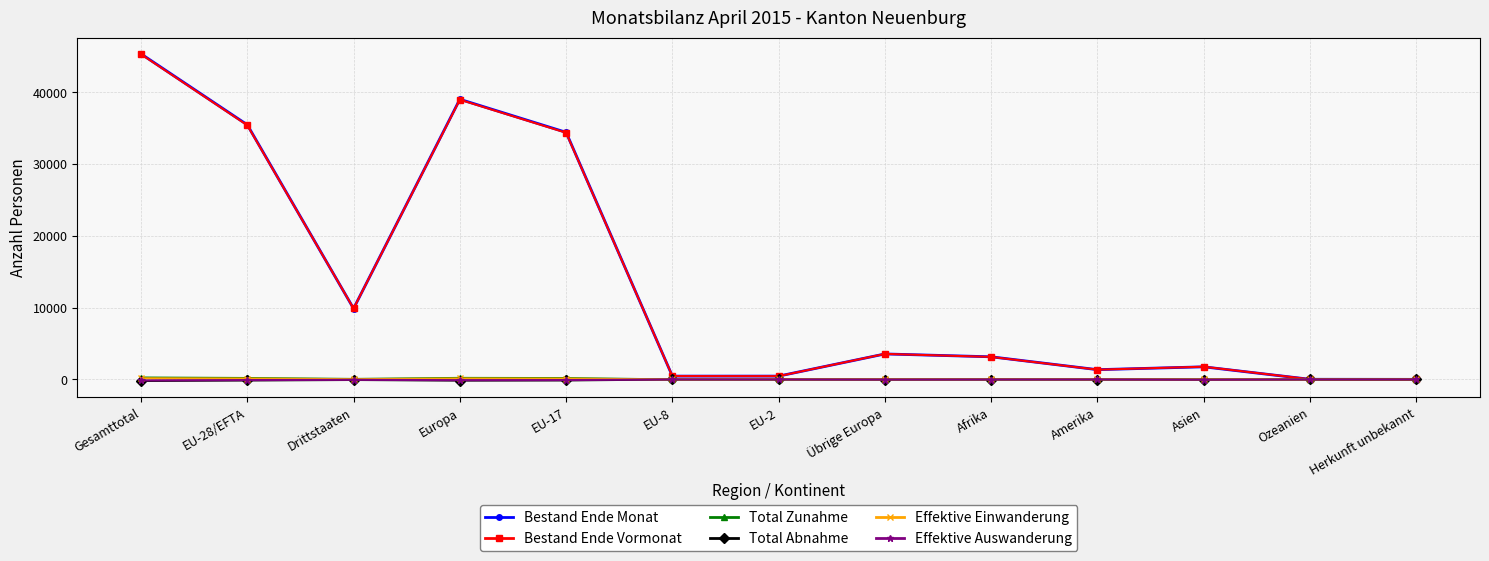

What is the value of the Total Abnahme point at the 8th from the left?

-18